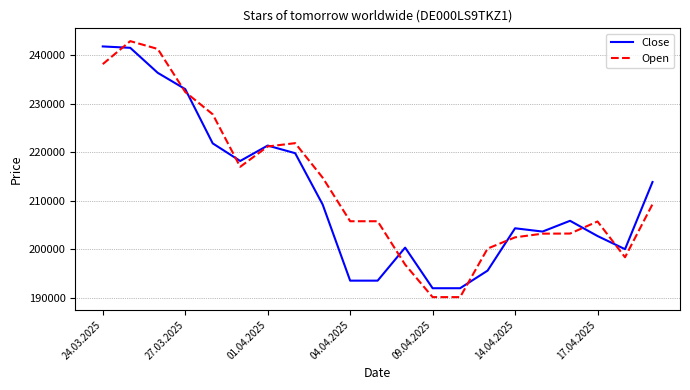

What is the smallest value displayed?

190153